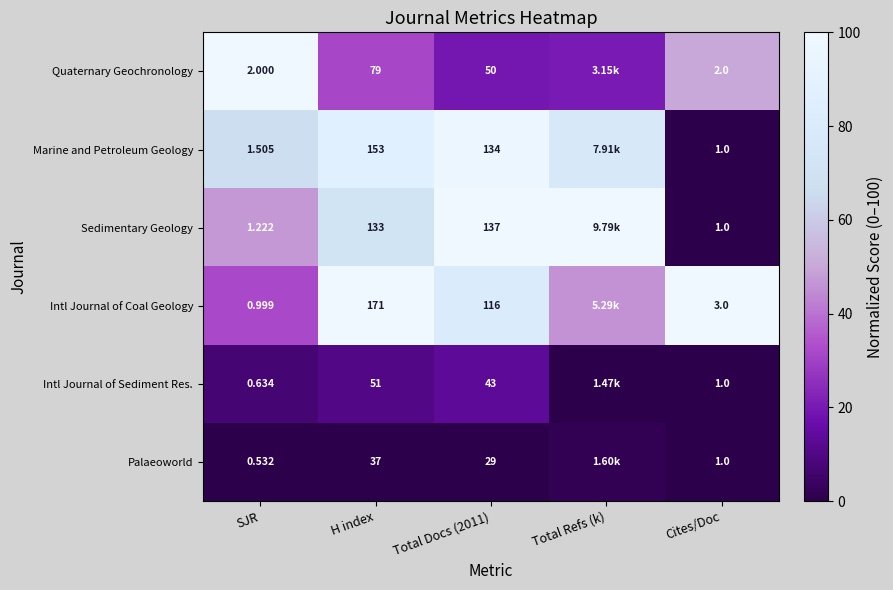

What is the difference between the highest and lowest values at H index?

134.0